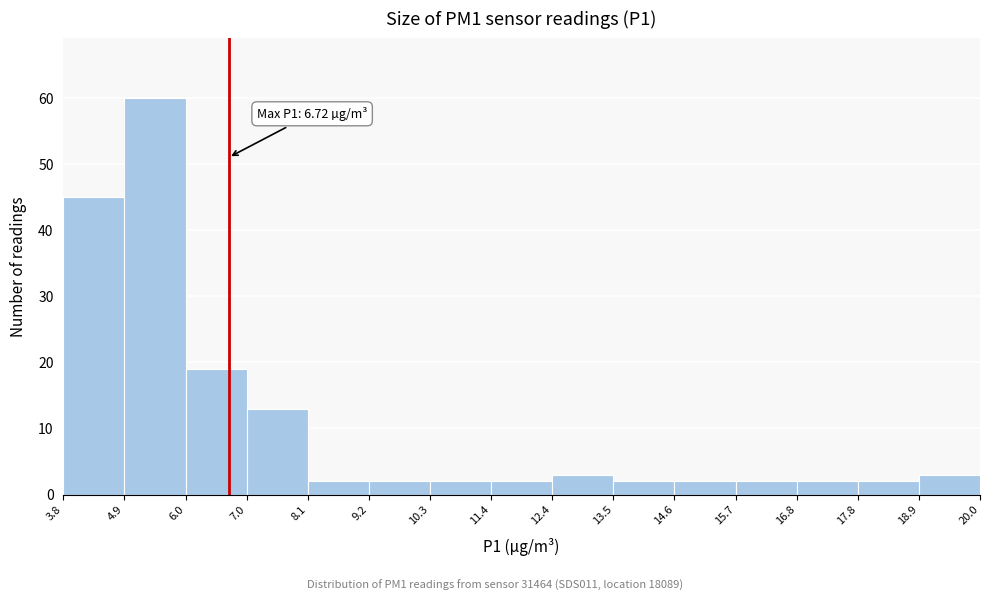

Which range on the x-axis has the tallest bar?

4.9 to 6.0